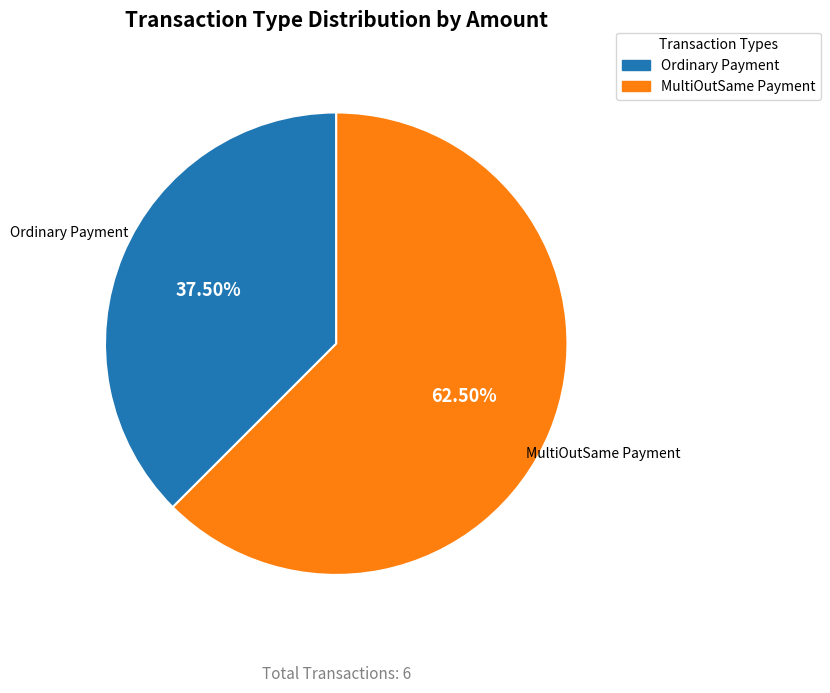

Rank the categories by value from lowest to highest.

Ordinary Payment, MultiOutSame Payment